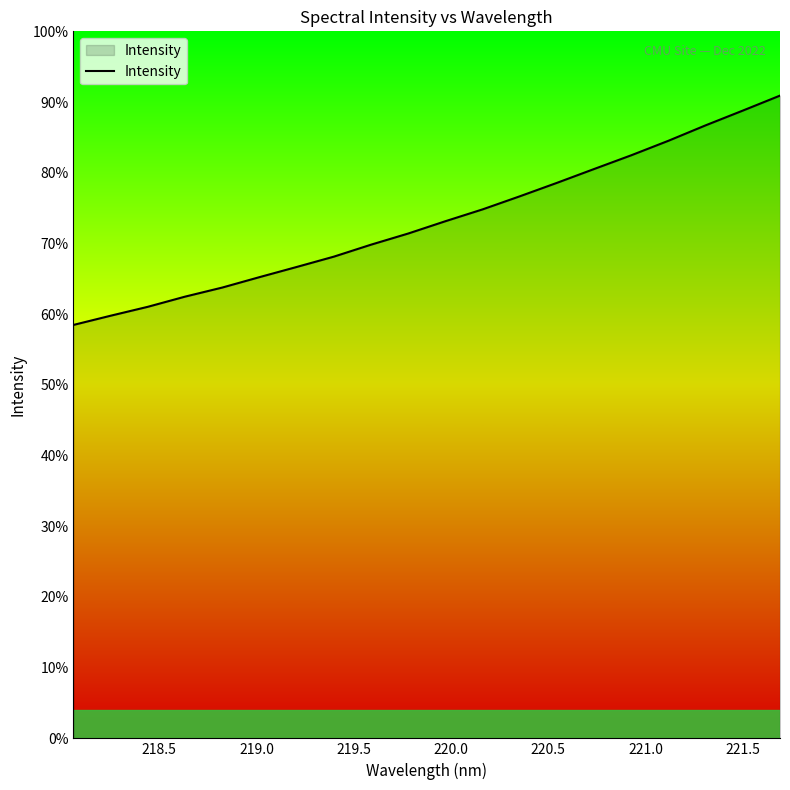

What is the sum of all values?

48674.4